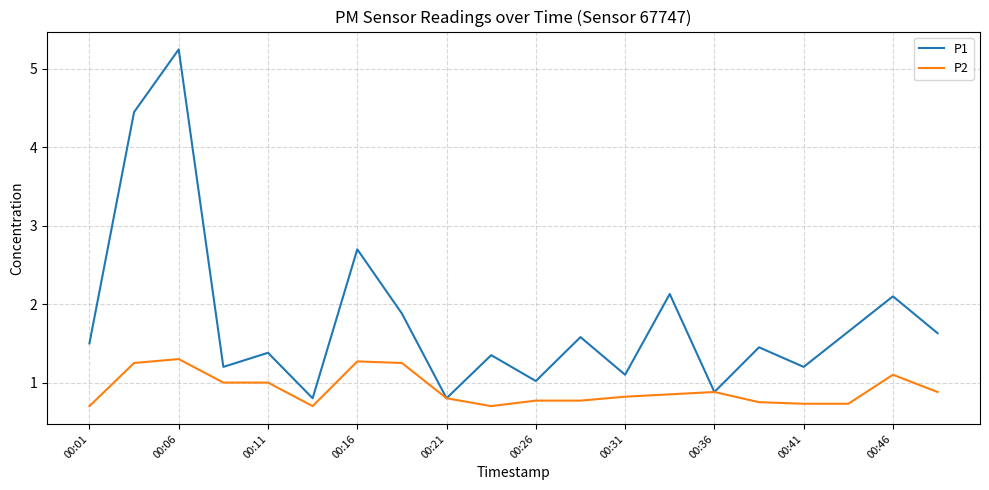

What is the lowest value of the P1 series?

0.8